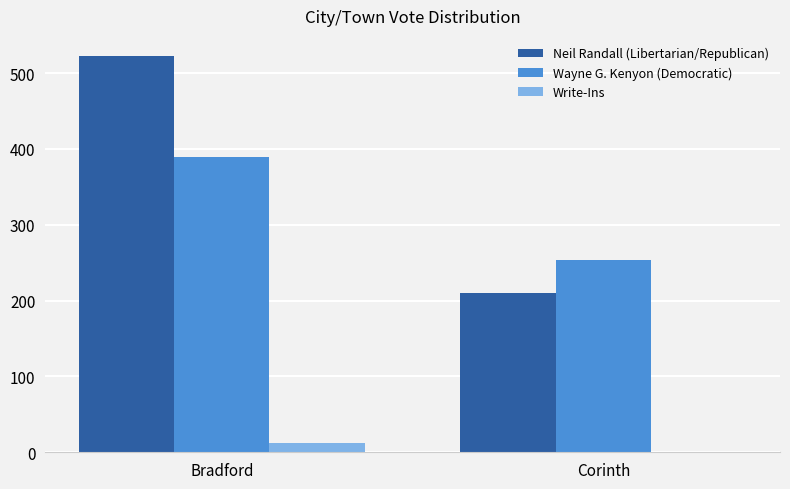

How many groups of bars are there?

2